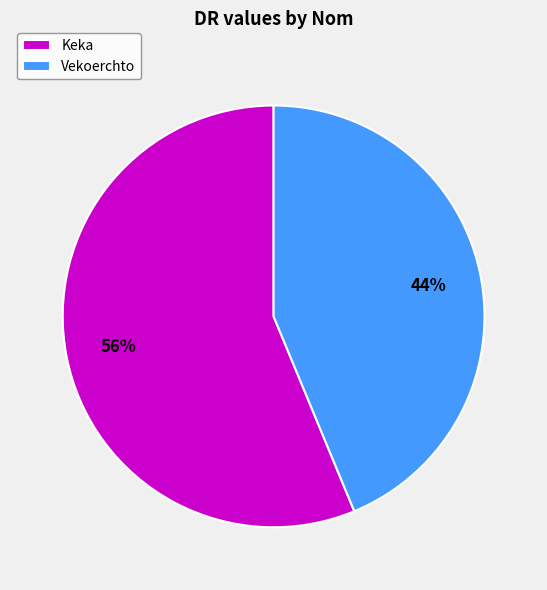

How many segments does this pie chart have?

2